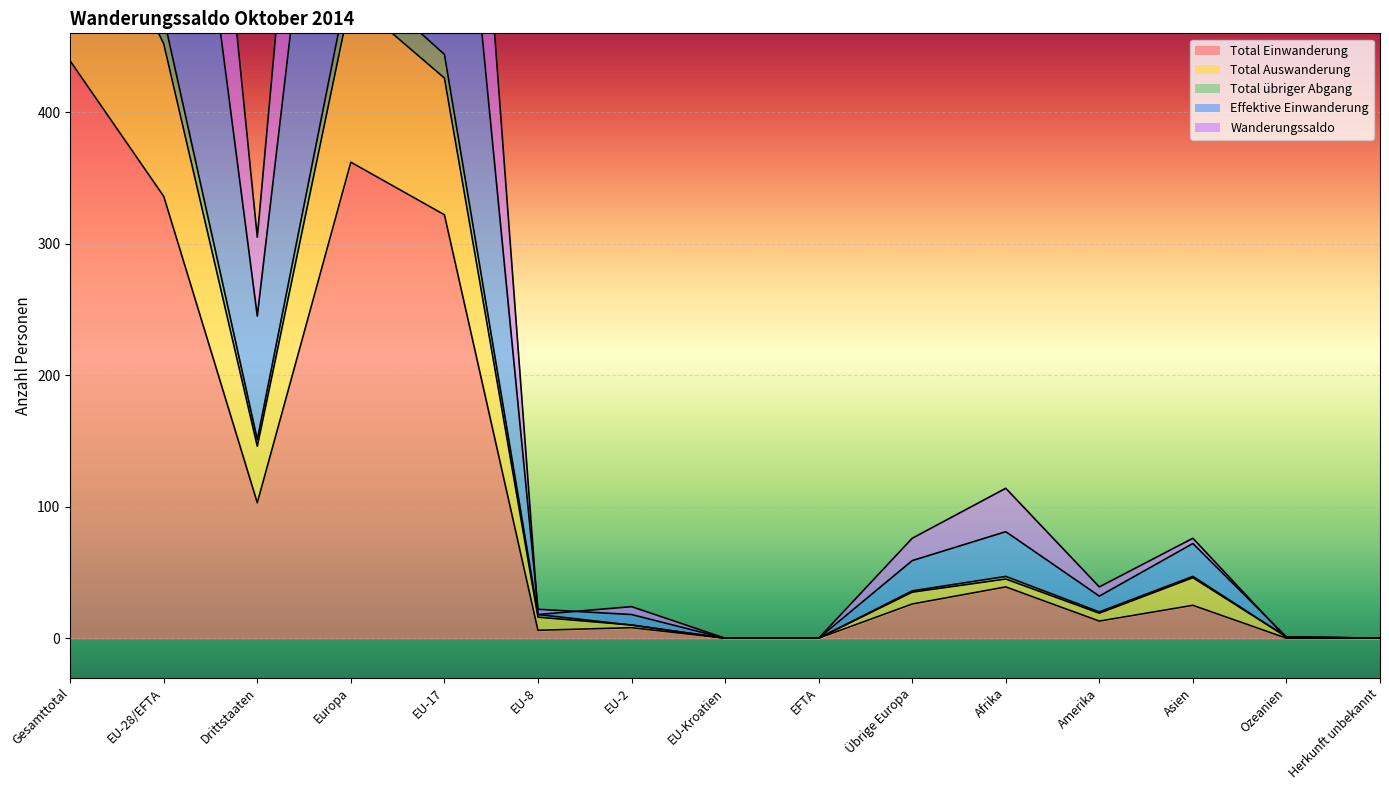

True or false: Total Auswanderung and Total übriger Abgang intersect in this chart.

False